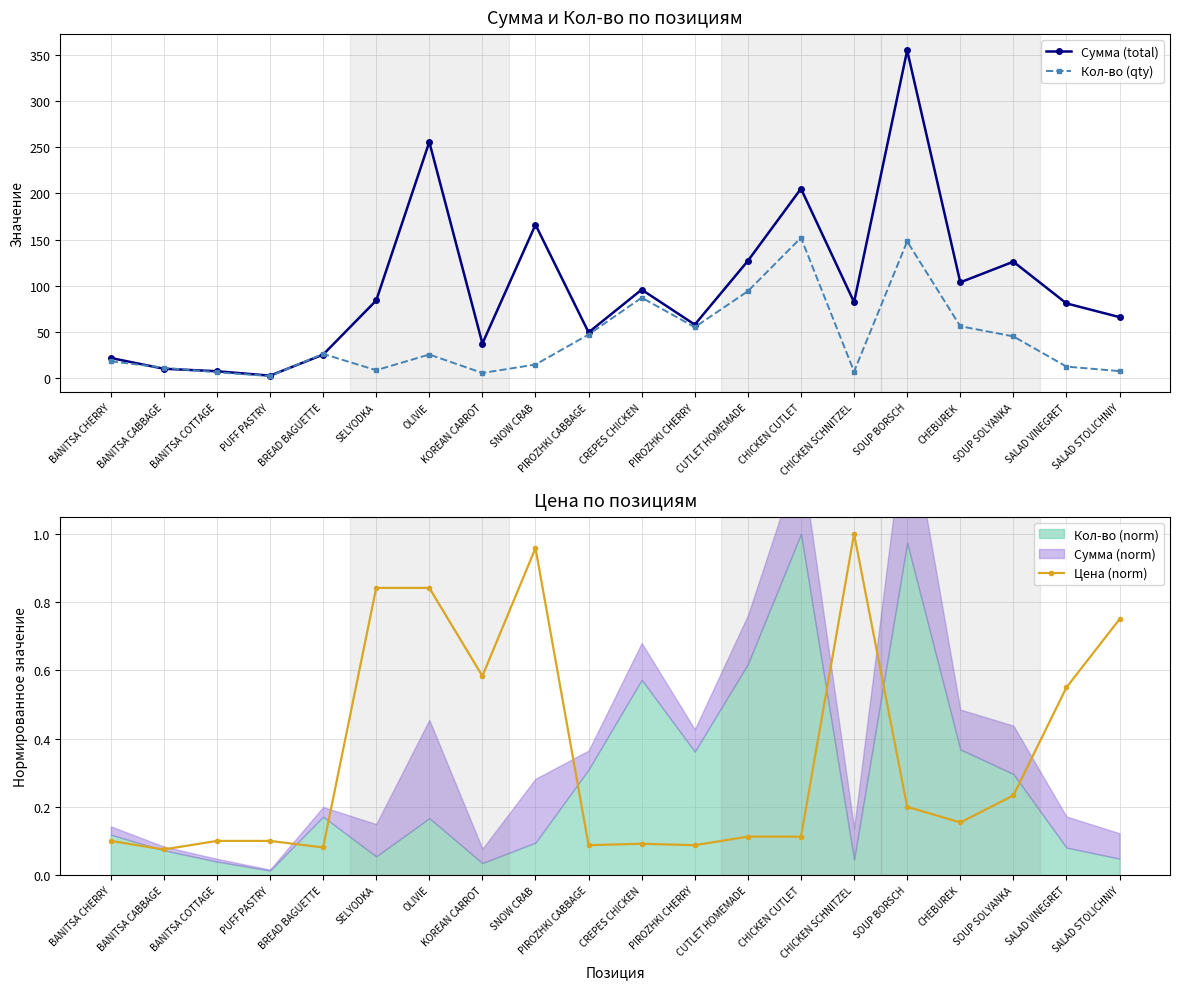

What is the label of the 16th point from the left?

SOUP BORSCH